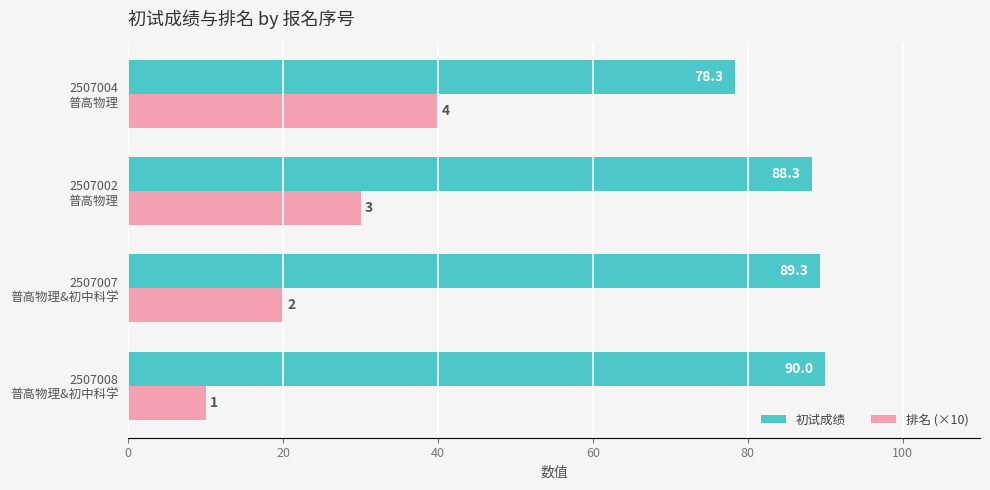

What is the sum of all 排名 (×10) values?

100.0